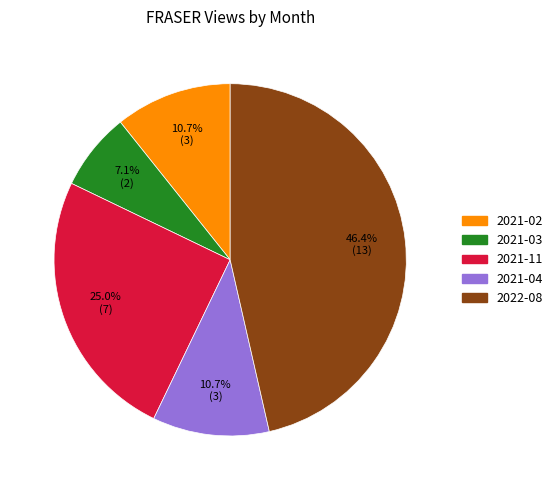

What percentage is the 2021-11 slice, to the nearest percent?

25%